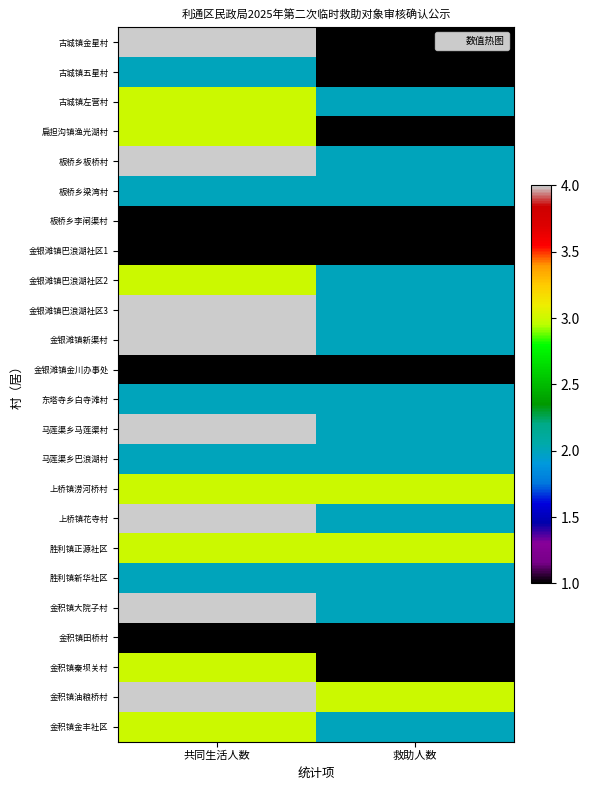

At 共同生活人数, list the series in order from smallest to largest.

板桥乡李闸渠村, 金银滩镇巴浪湖社区1, 金银滩镇金川办事处, 金积镇田桥村, 古城镇五星村, 板桥乡梁湾村, 东塔寺乡白寺滩村, 马莲渠乡巴浪湖村, 胜利镇新华社区, 古城镇左营村, 扁担沟镇渔光湖村, 金银滩镇巴浪湖社区2, 上桥镇涝河桥村, 胜利镇正源社区, 金积镇秦坝关村, 金积镇金丰社区, 古城镇金星村, 板桥乡板桥村, 金银滩镇巴浪湖社区3, 金银滩镇新渠村, 马莲渠乡马莲渠村, 上桥镇花寺村, 金积镇大院子村, 金积镇油粮桥村